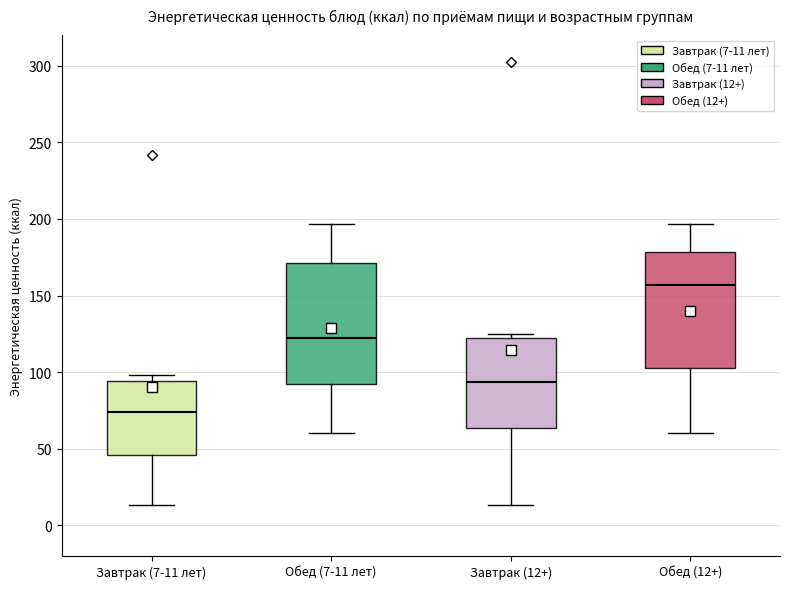

Where is the lower edge of the box for Обед (12+) on the y-axis? The values are not printed on the chart, so give them approximately, as read against the axis.

105